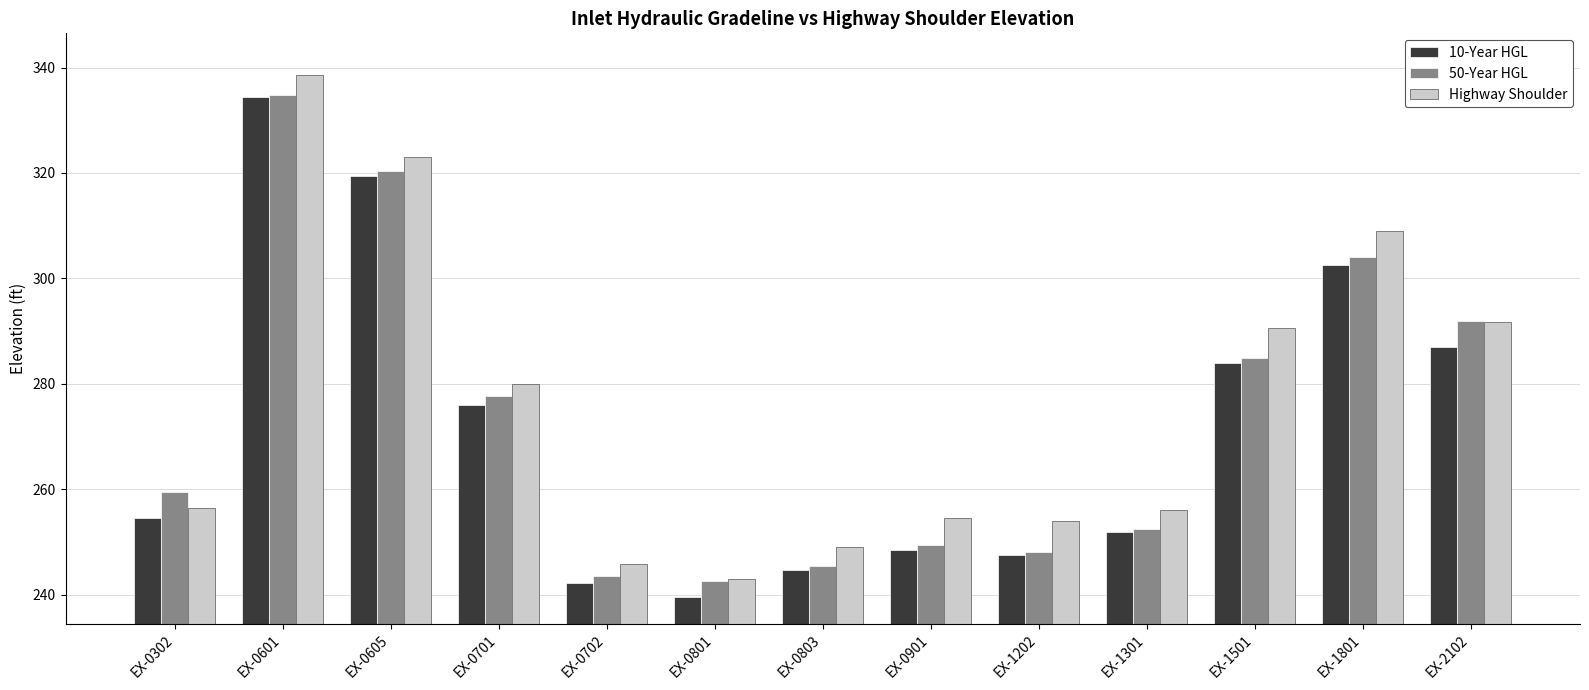

What is the spread (max minus min) of values at EX-0601?

4.1